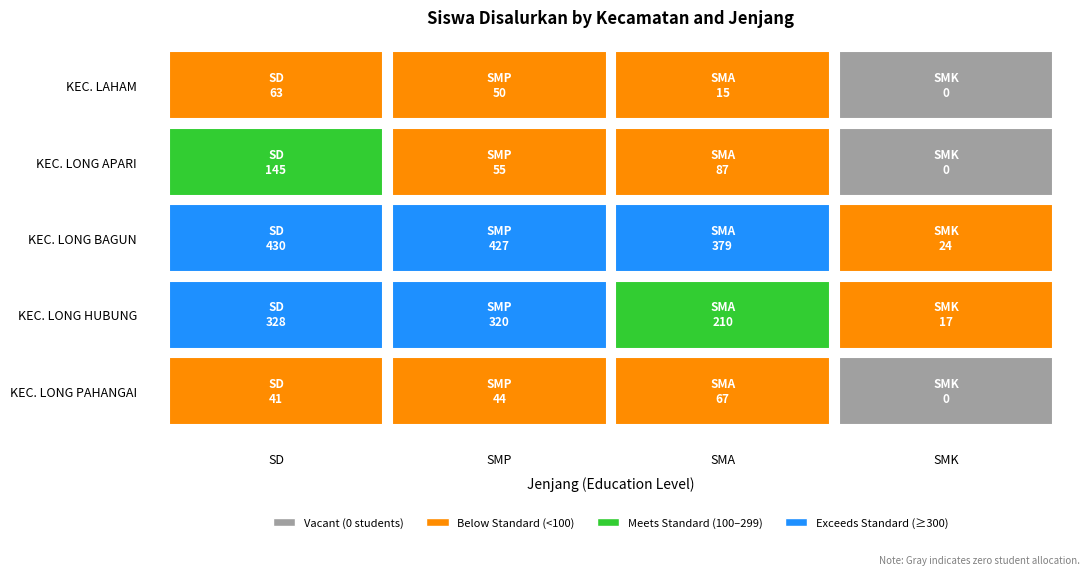

How many data points in KEC. LONG PAHANGAI are less than 44?

2